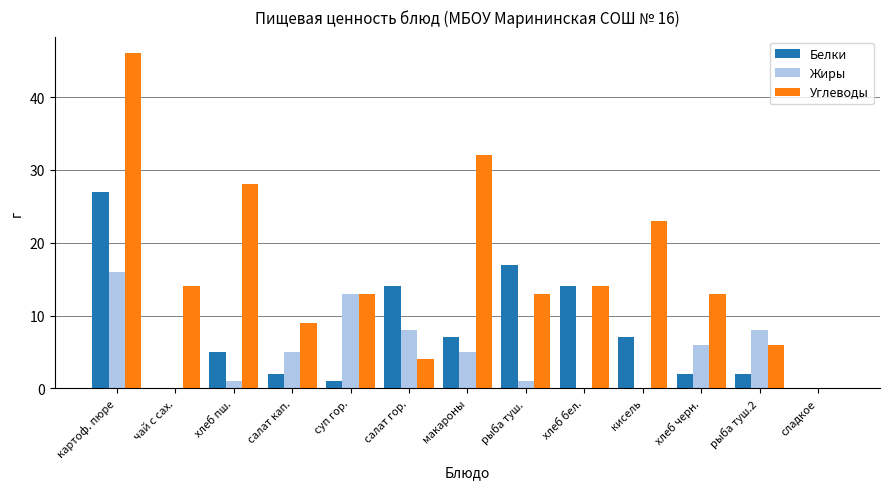

How many series are shown in this chart?

3